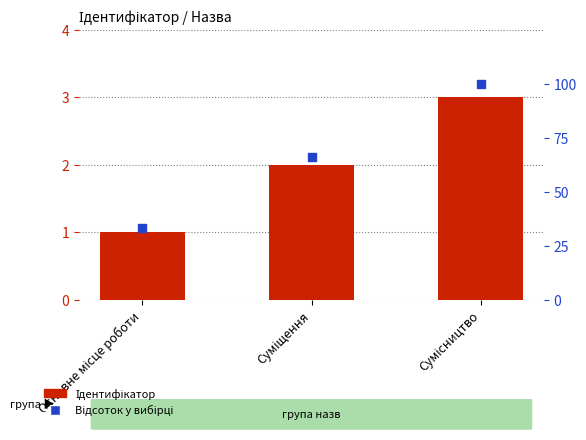

Which series contains the highest Y value?

Відсоток у вибірці